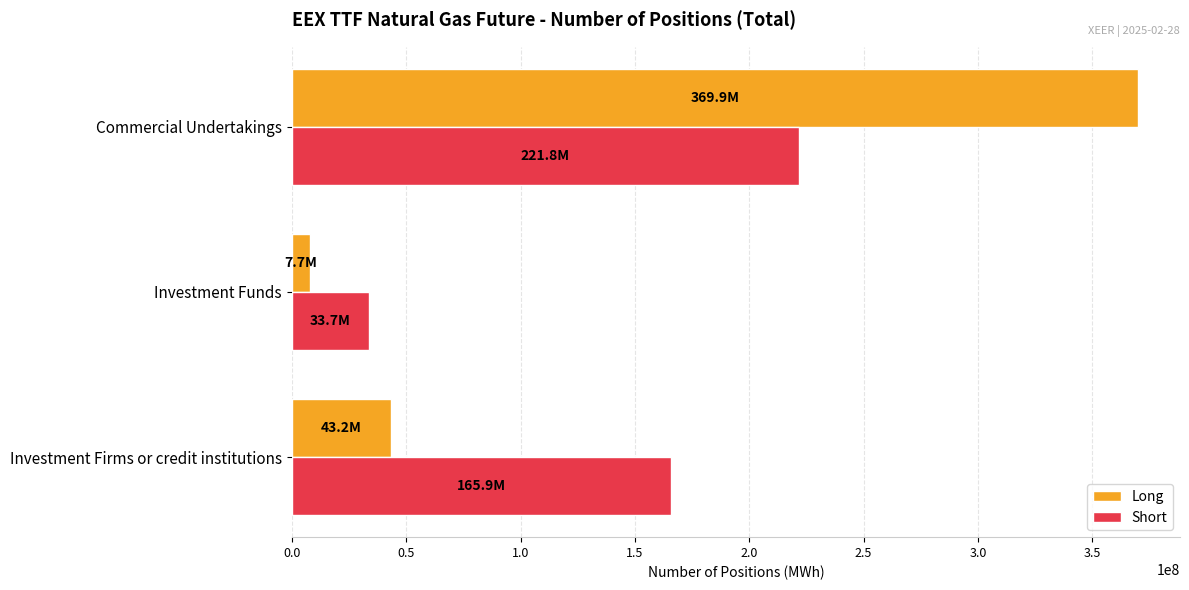

Rank the categories by Short value from highest to lowest.

Commercial Undertakings, Investment Firms or credit institutions, Investment Funds